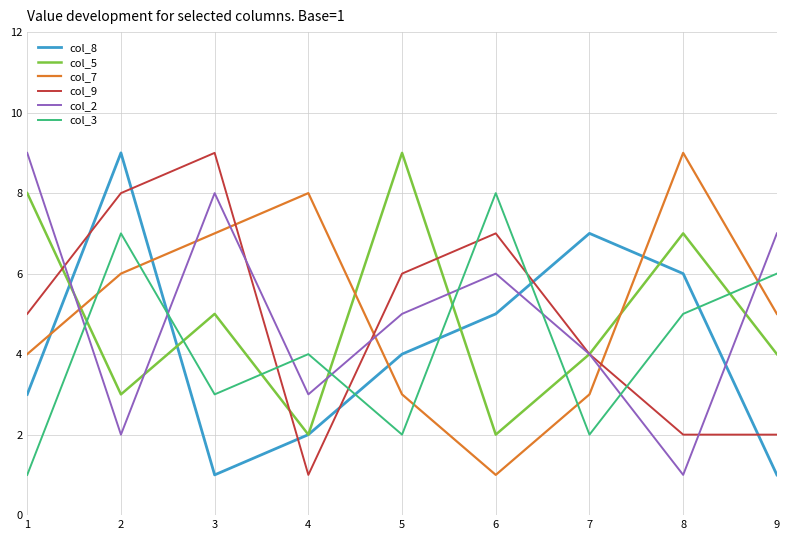

What is the total value across all series at 6?

29